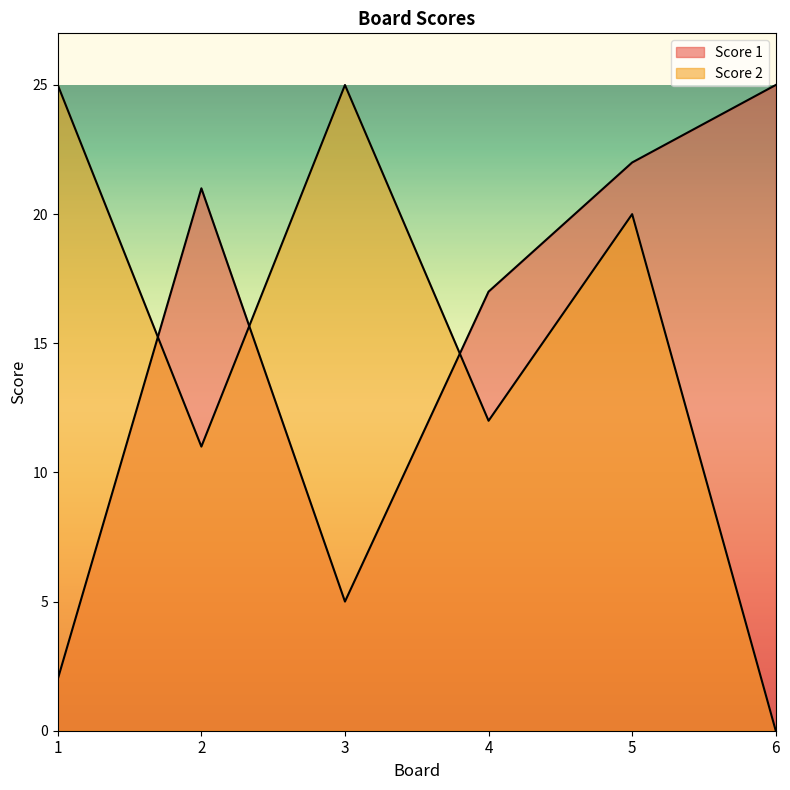

How many intersections are there between Score 2 and Score 1?

3